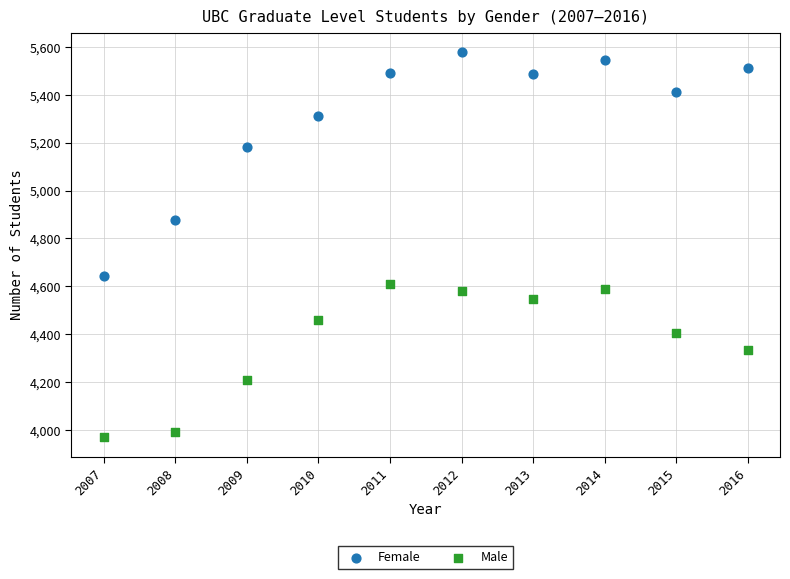

What are all the series names shown in the legend?

Female, Male